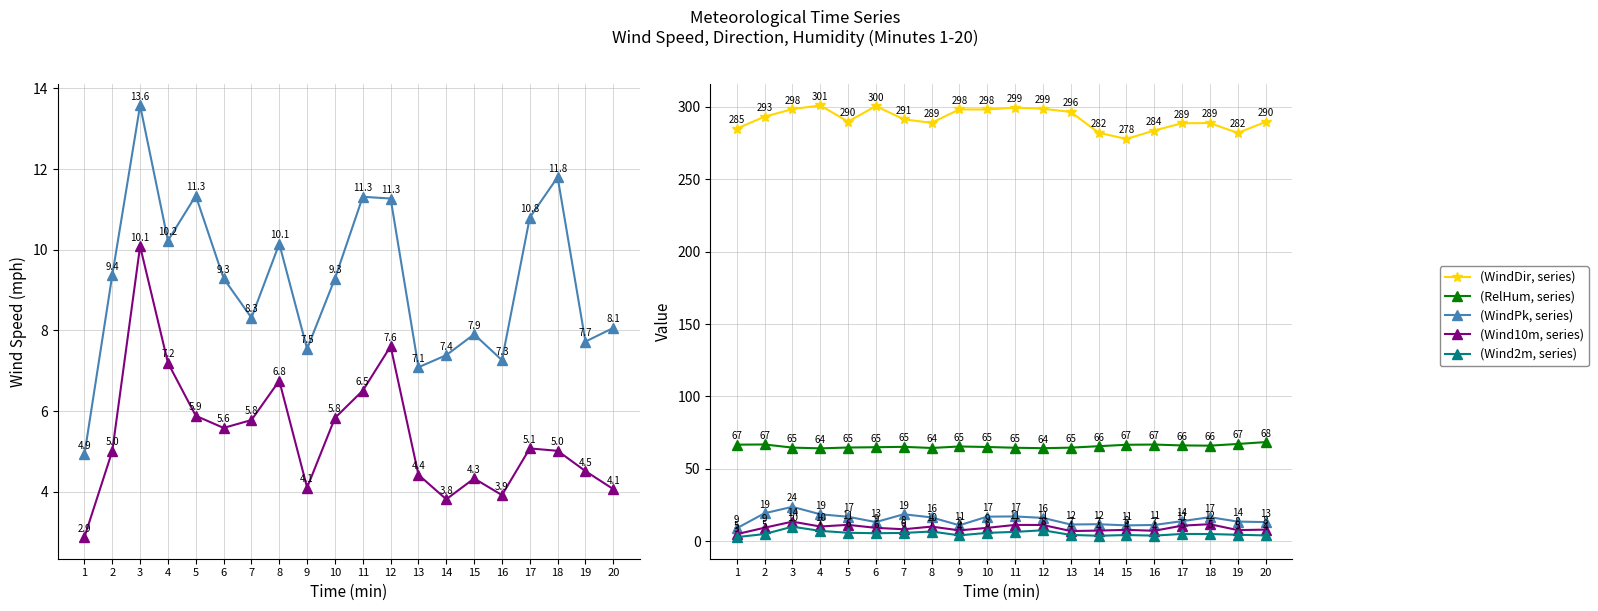

Is it true that (RelHum, series) equals 118.1 at 17?

False